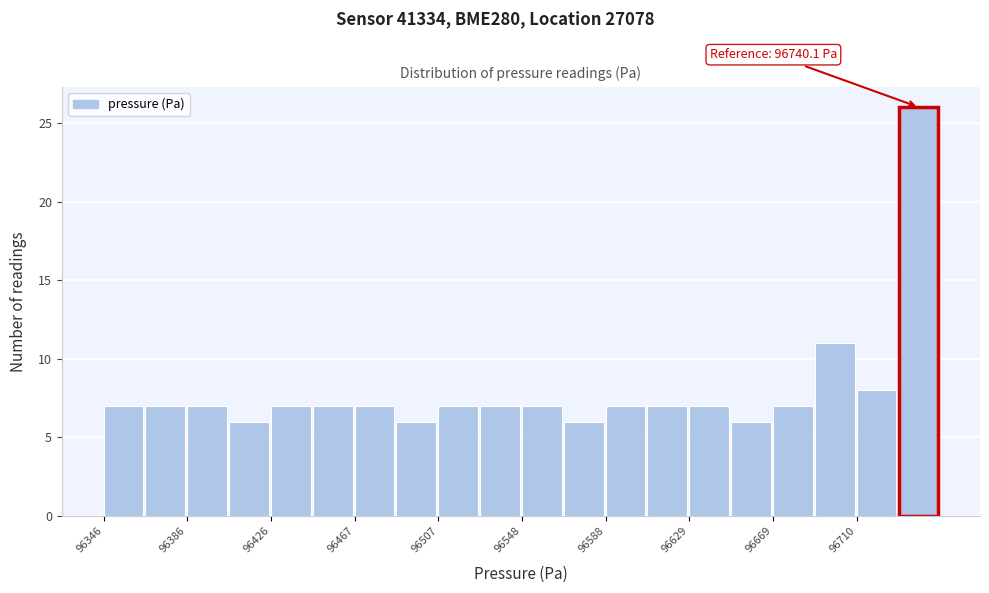

Which range on the x-axis has the tallest bar?

96730 to 96750